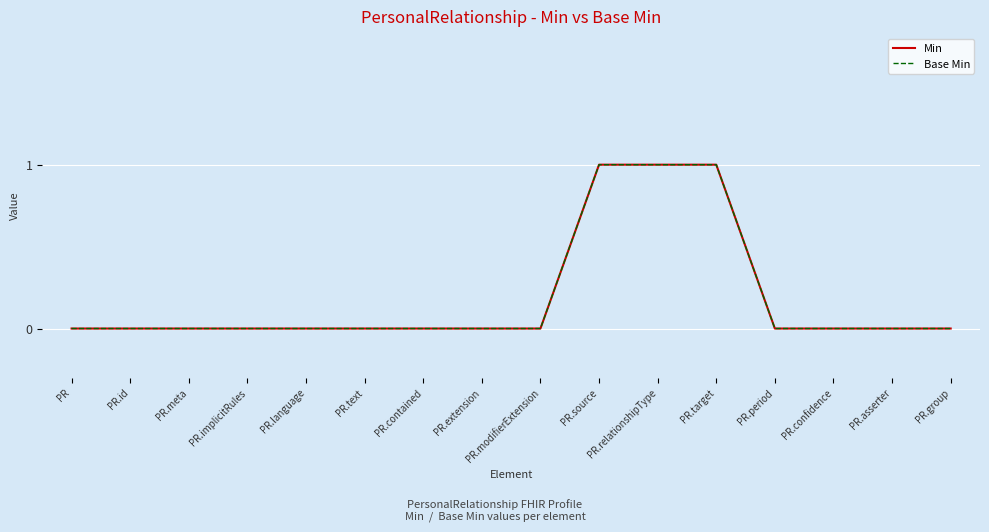

Reading right to left, extract all data points from this chart.

Min: PR.group=0	PR.asserter=0	PR.confidence=0	PR.period=0	PR.target=1	PR.relationshipType=1	PR.source=1	PR.modifierExtension=0	PR.extension=0	PR.contained=0	PR.text=0	PR.language=0	PR.implicitRules=0	PR.meta=0	PR.id=0	PR=0
Base Min: PR.group=0	PR.asserter=0	PR.confidence=0	PR.period=0	PR.target=1	PR.relationshipType=1	PR.source=1	PR.modifierExtension=0	PR.extension=0	PR.contained=0	PR.text=0	PR.language=0	PR.implicitRules=0	PR.meta=0	PR.id=0	PR=0